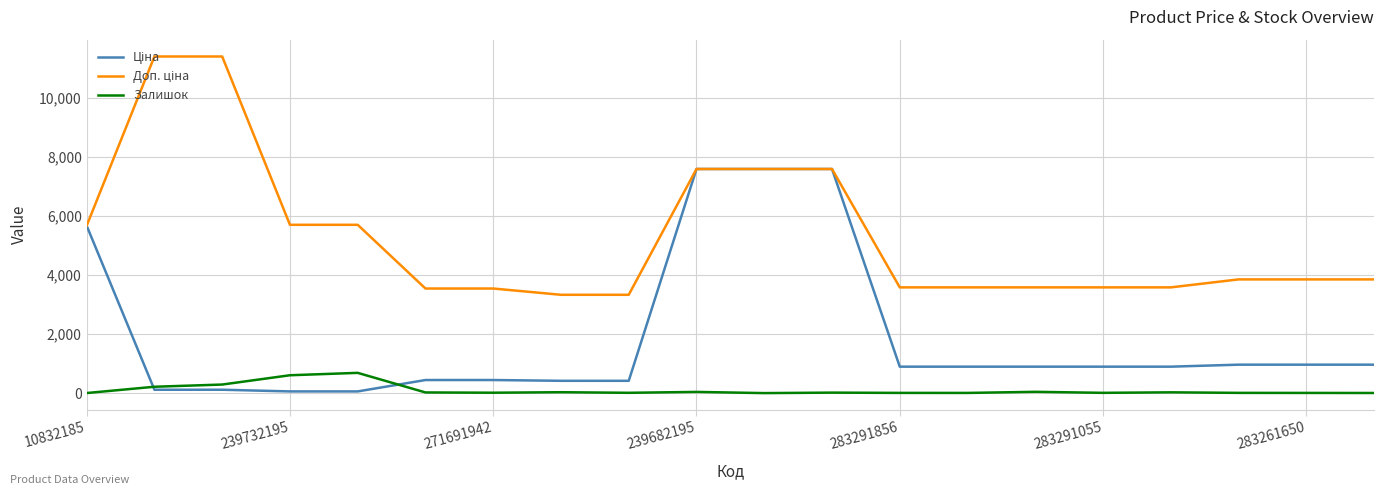

At how many categories does at least one series exceed 1579?

20